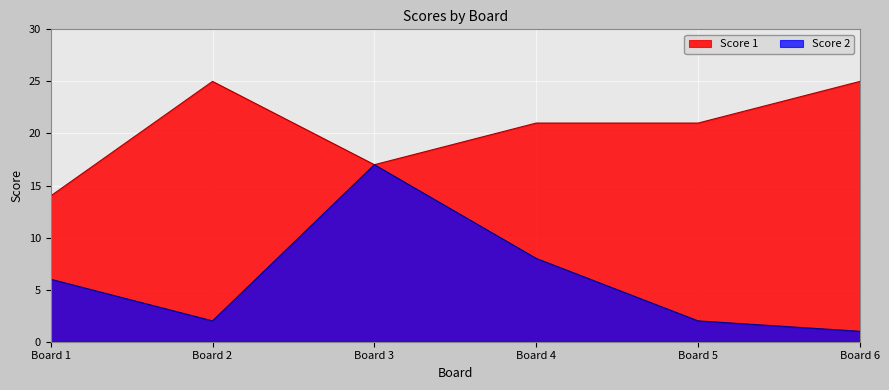

Reading left to right, transcribe all the data shown in this chart.

Score 1: Board 1=14	Board 2=25	Board 3=17	Board 4=21	Board 5=21	Board 6=25
Score 2: Board 1=6	Board 2=2	Board 3=17	Board 4=8	Board 5=2	Board 6=1